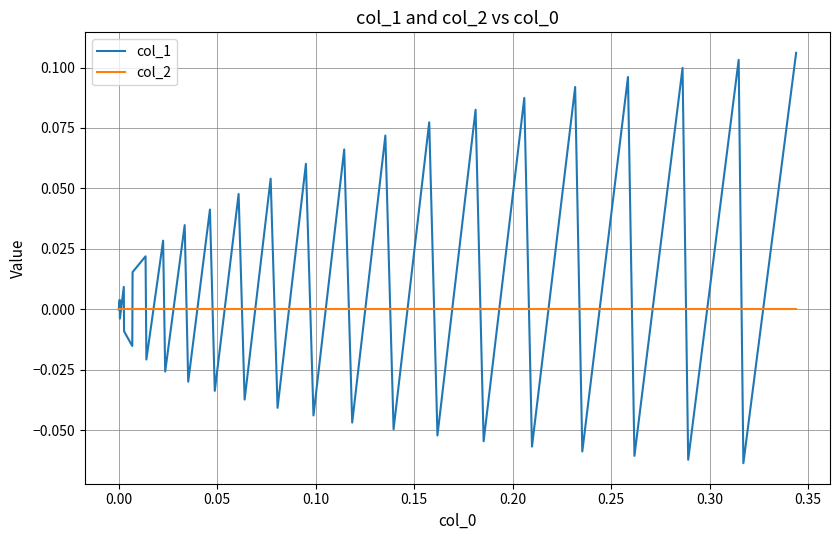

What is the difference between the maximum and second lowest values in the col_1 series?

0.2